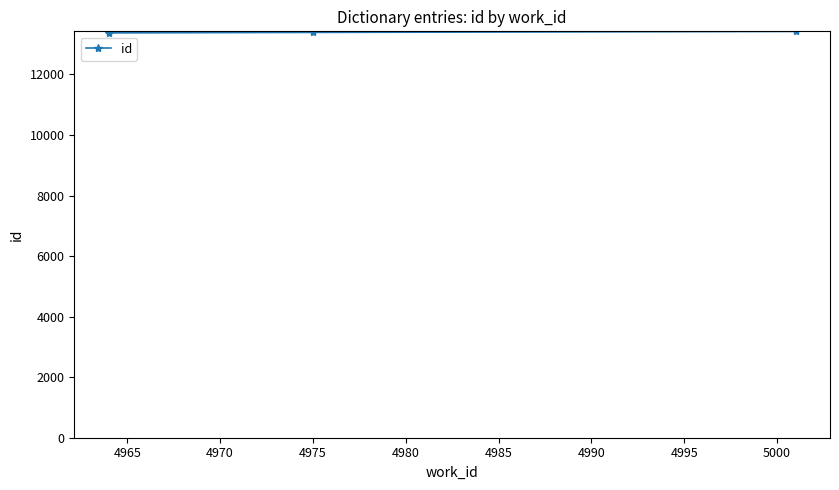

What is the average value?

13393